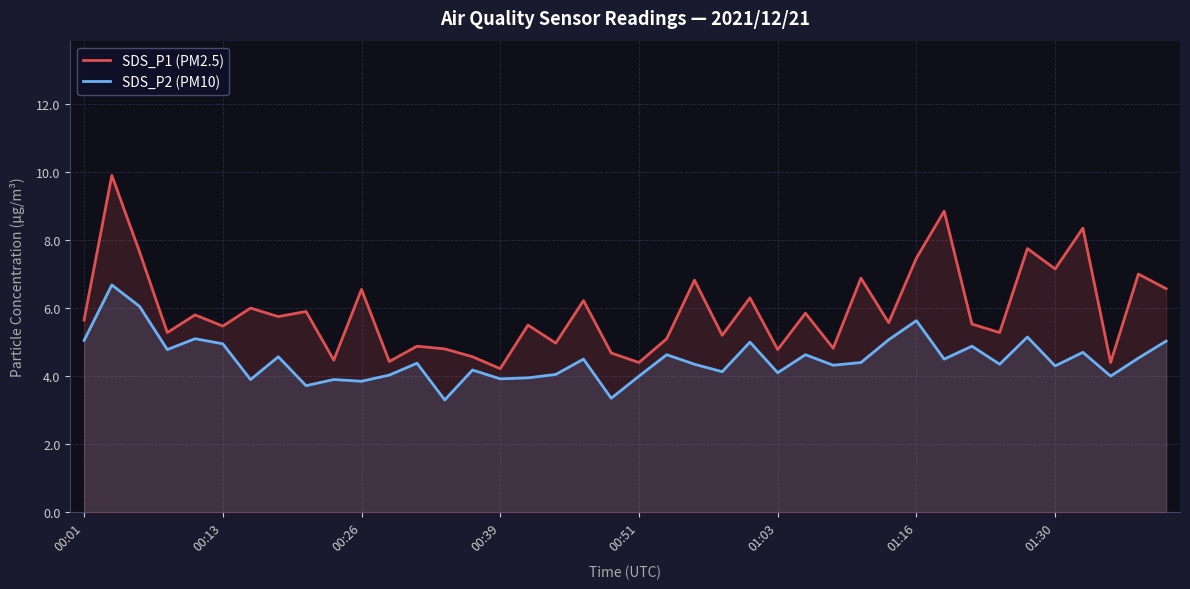

Is it true that SDS_P2 (PM10) equals 6.2 at 26?

False